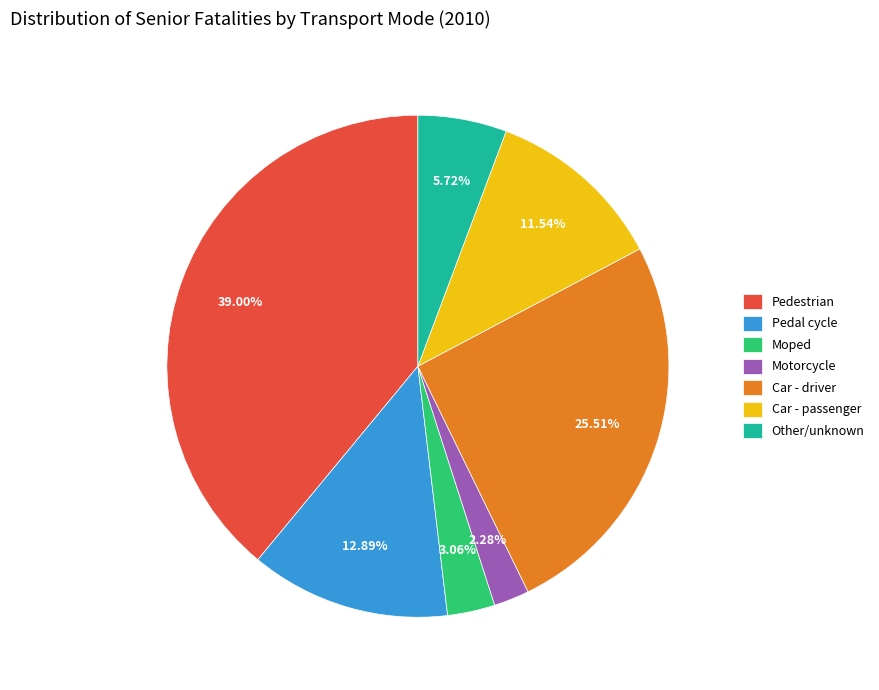

Between Moped and Pedestrian, which is larger?

Pedestrian